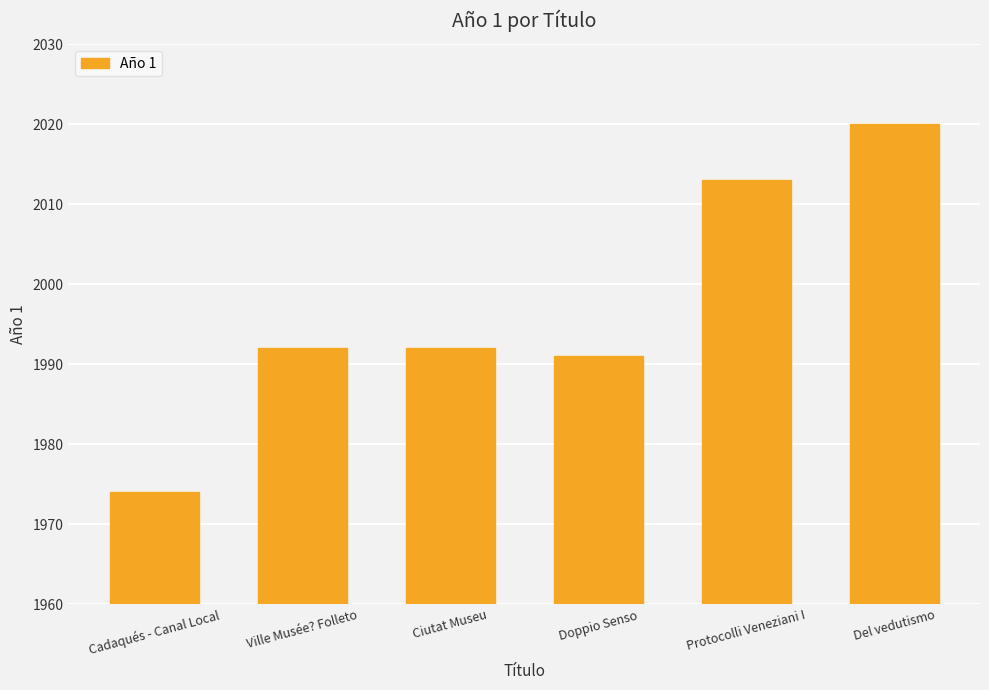

Are the bars grouped side by side (vs. stacked)?

No